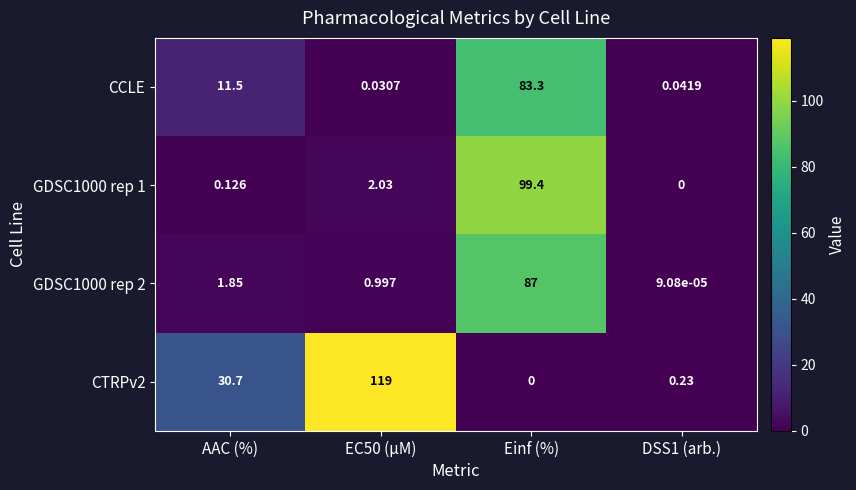

At which label is CTRPv2 closest to 59?

AAC (%)